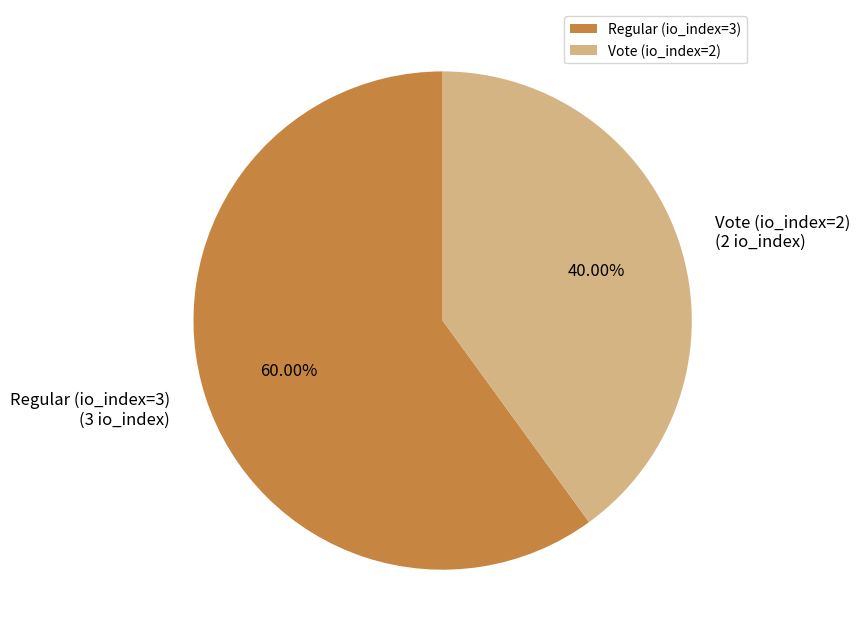

What is the total percentage of Regular (io_index=3) and Vote (io_index=2)?

100.0%